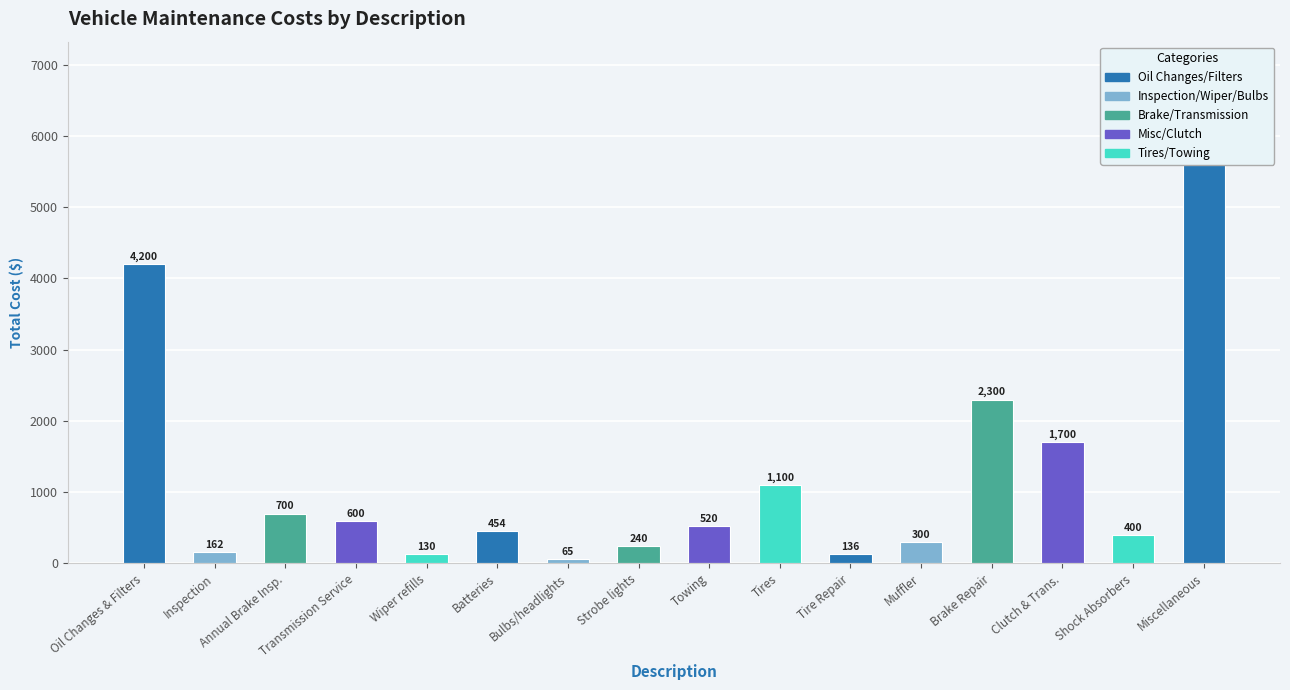

What is the minimum value shown in the chart?

65.0